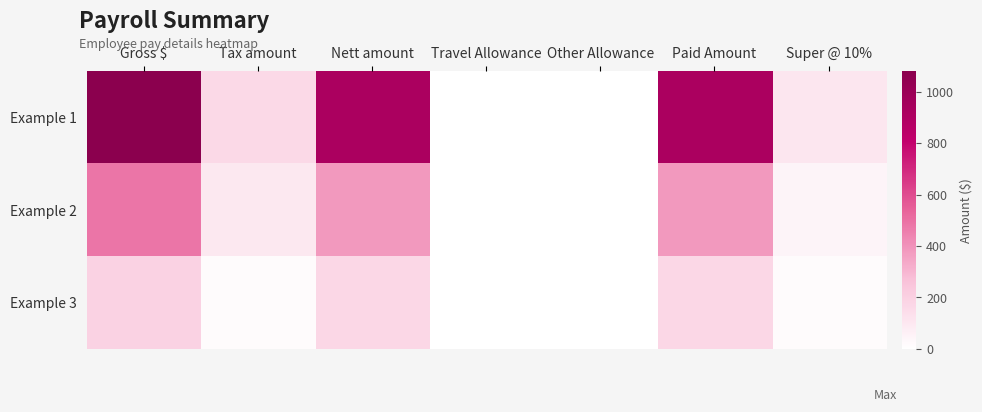

Rank the series by their average value, from lowest to highest.

Example 3, Example 2, Example 1